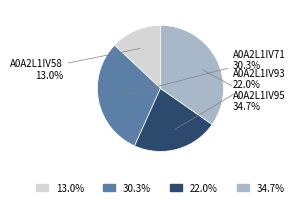

Is there any slice that represents more than half of the pie?

No